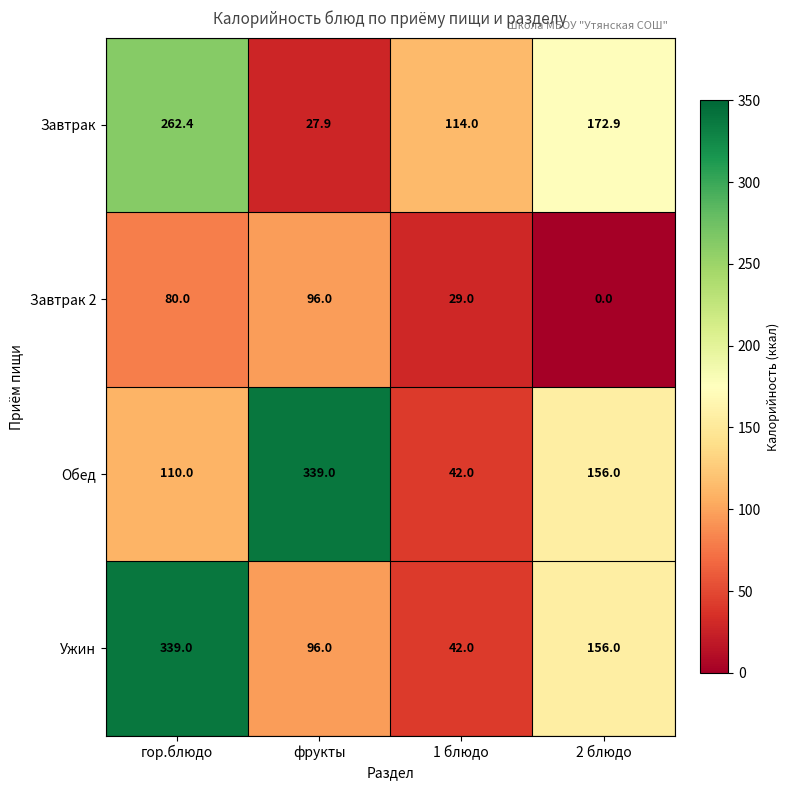

Count the number of categories in the chart.

4